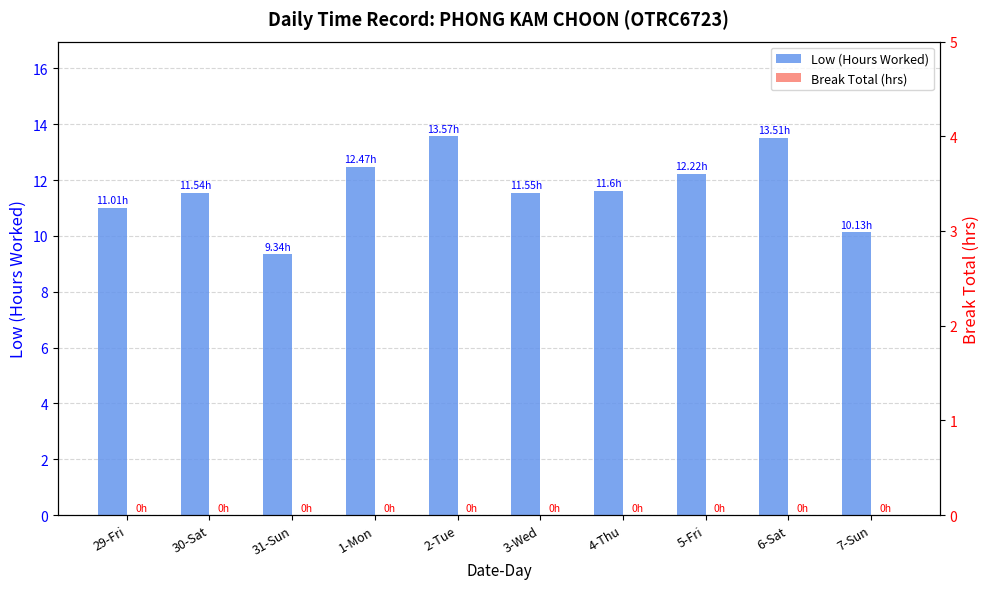

What is the sum of all Low (Hours Worked) values?

116.9